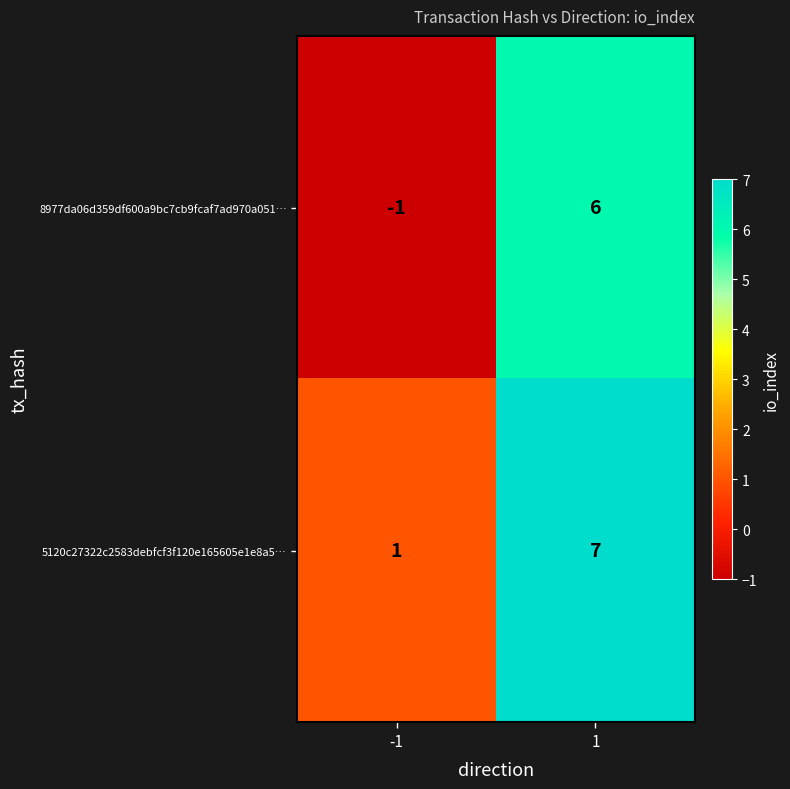

True or false: 5120c27322c2583debfcf3f120e165605e1e8a5… has a value of 1 at -1.

True